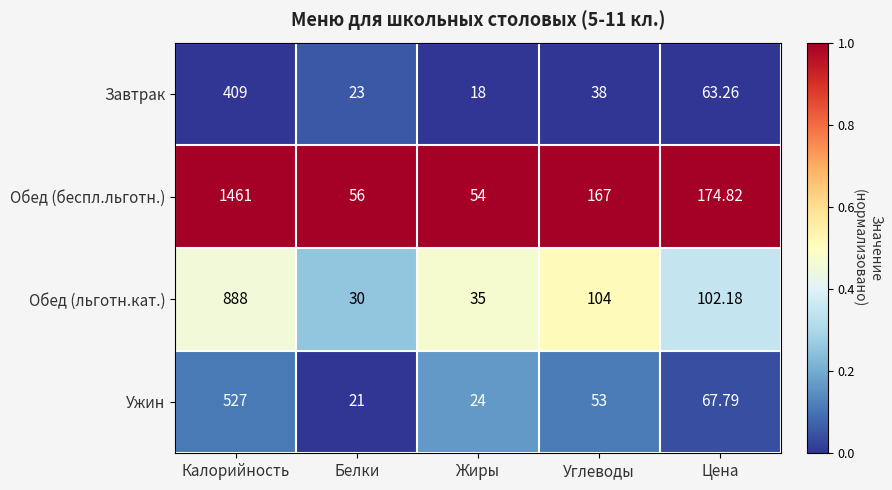

At Цена, list the series in order from largest to smallest.

Обед (беспл.льготн.), Обед (льготн.кат.), Ужин, Завтрак